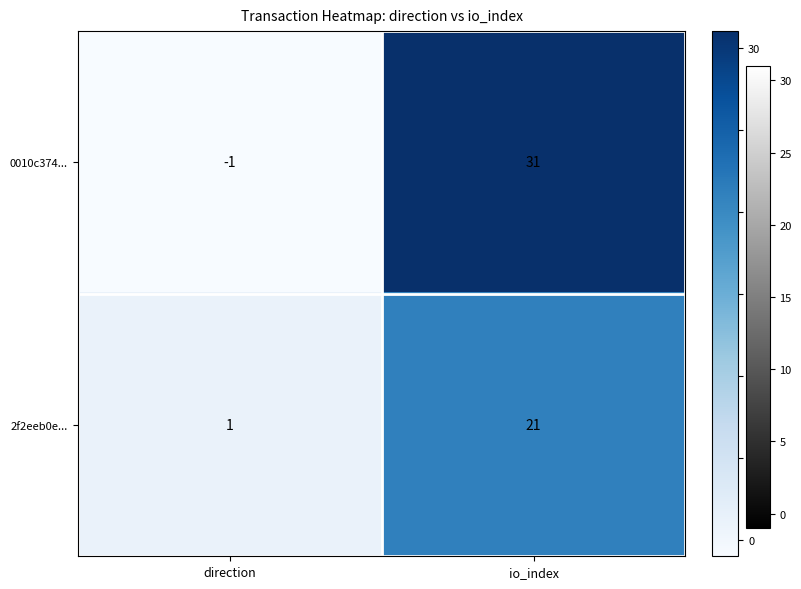

How many series are shown in this chart?

2